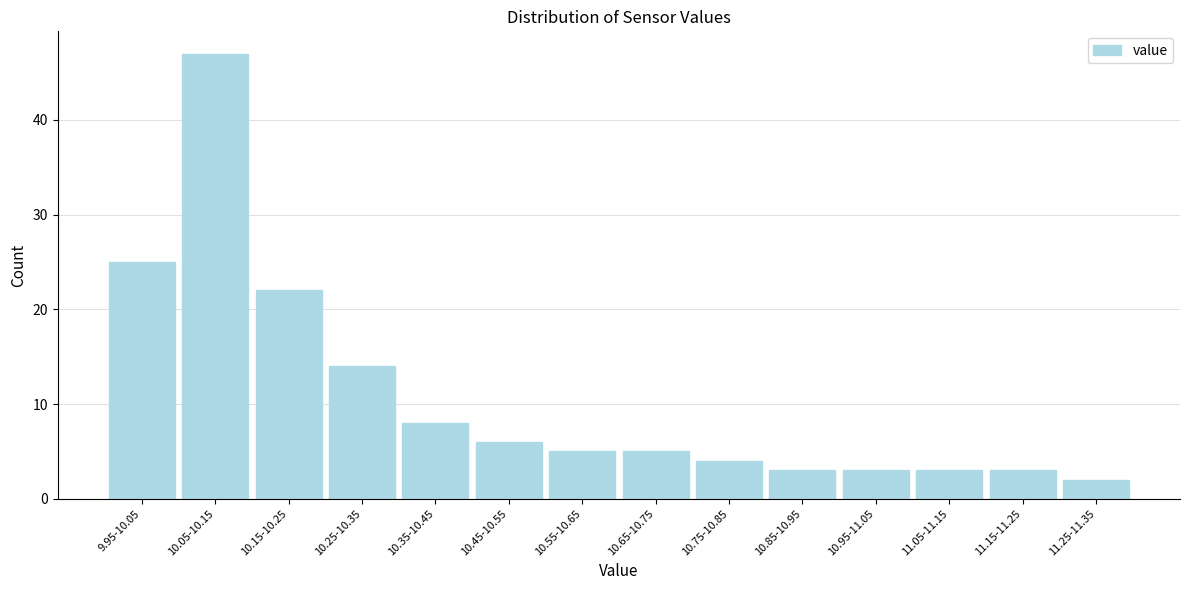

Reading left to right, transcribe all the data shown in this chart.

25	47	22	14	8	6	5	5	4	3	3	3	3	2